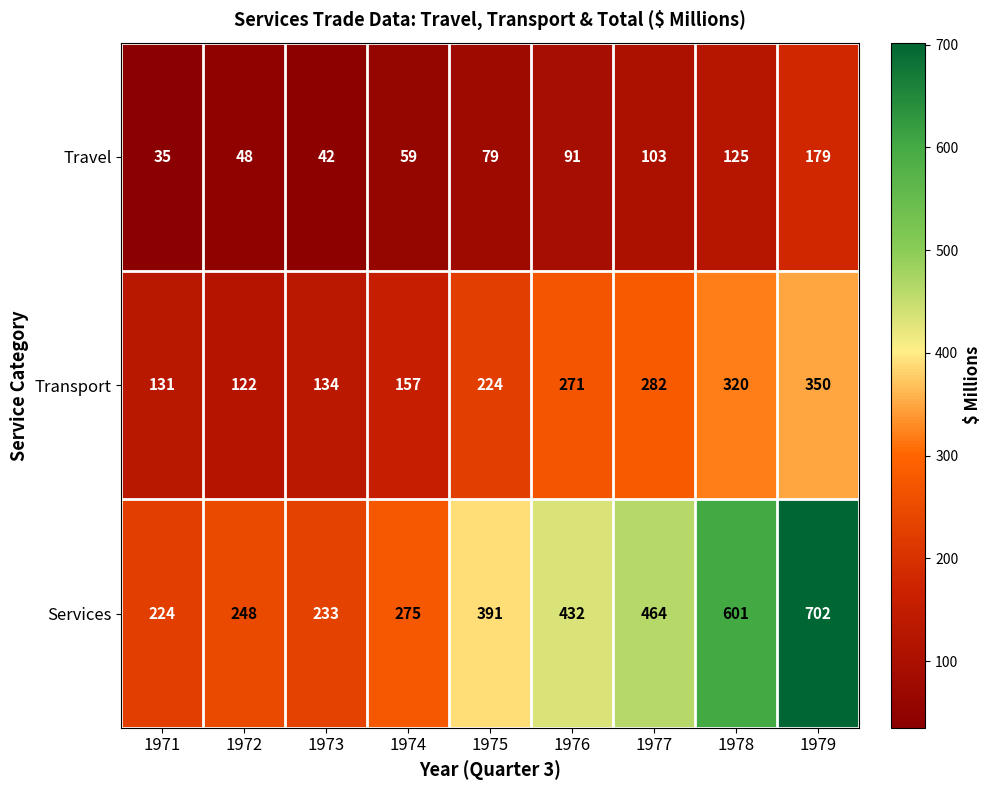

What is the average value of the Services series?

397